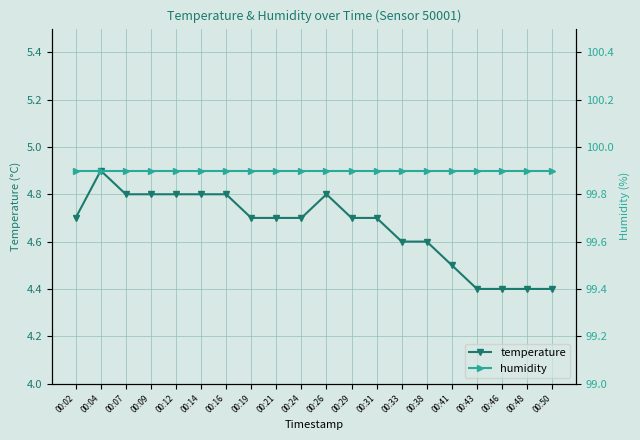

What is the average value of the humidity series?

99.9